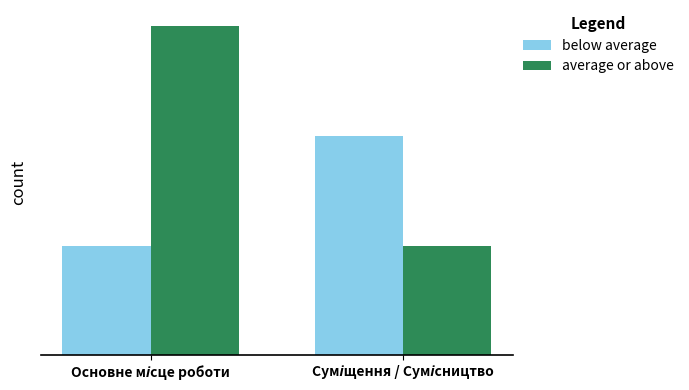

True or false: below average has a value of 2 at Суміщення / Сумісництво.

True